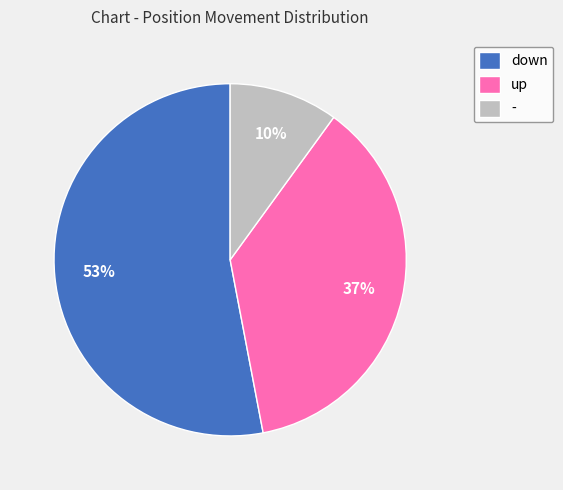

To the nearest percent, what is the difference between the largest and smallest slice percentages?

43%